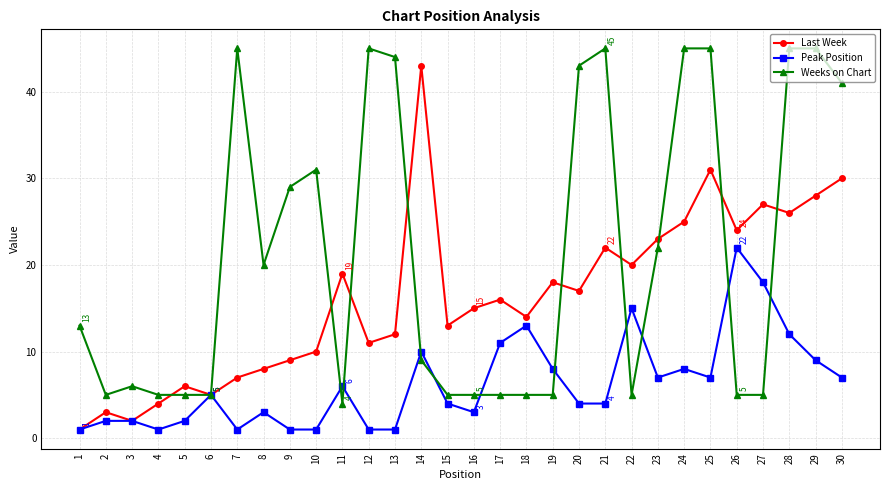

True or false: Last Week and Weeks on Chart intersect in this chart.

True